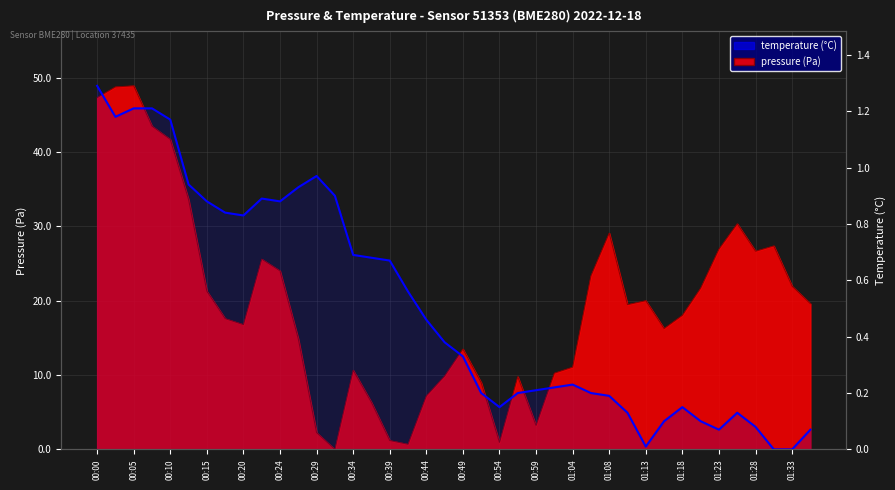

How many positive values are there?

38